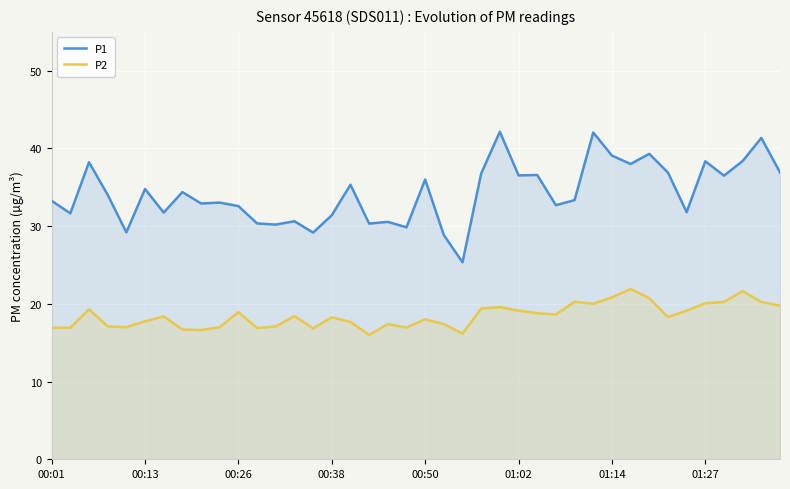

True or false: P2 and P1 intersect in this chart.

False